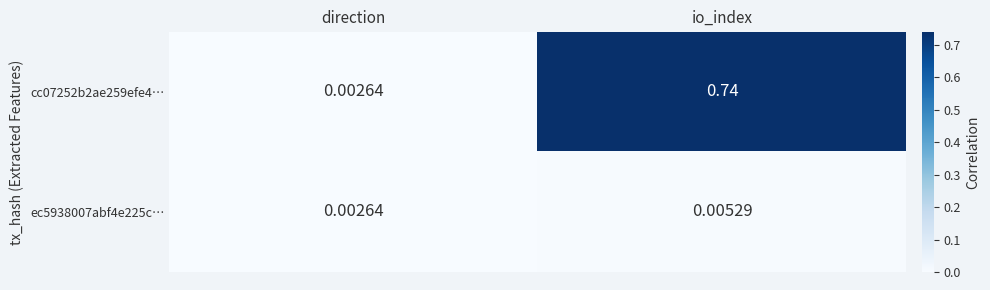

Which category has the highest value in the cc07252b2ae259efe4… series?

io_index